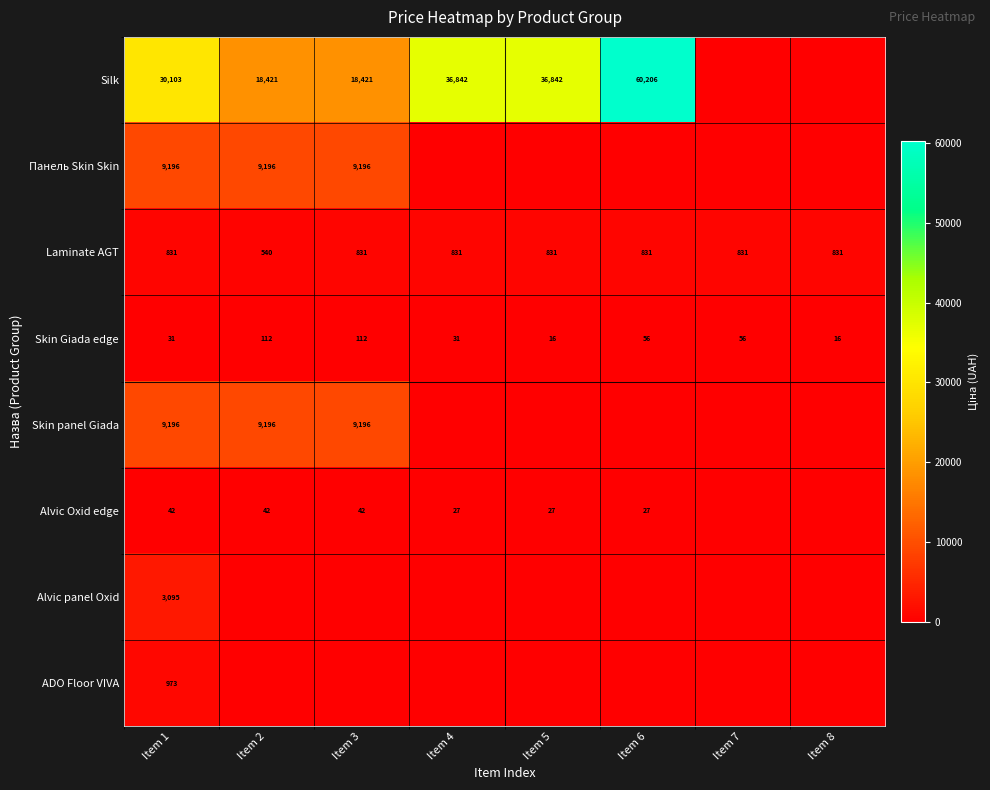

What is the average value of the Laminate AGT series?

795